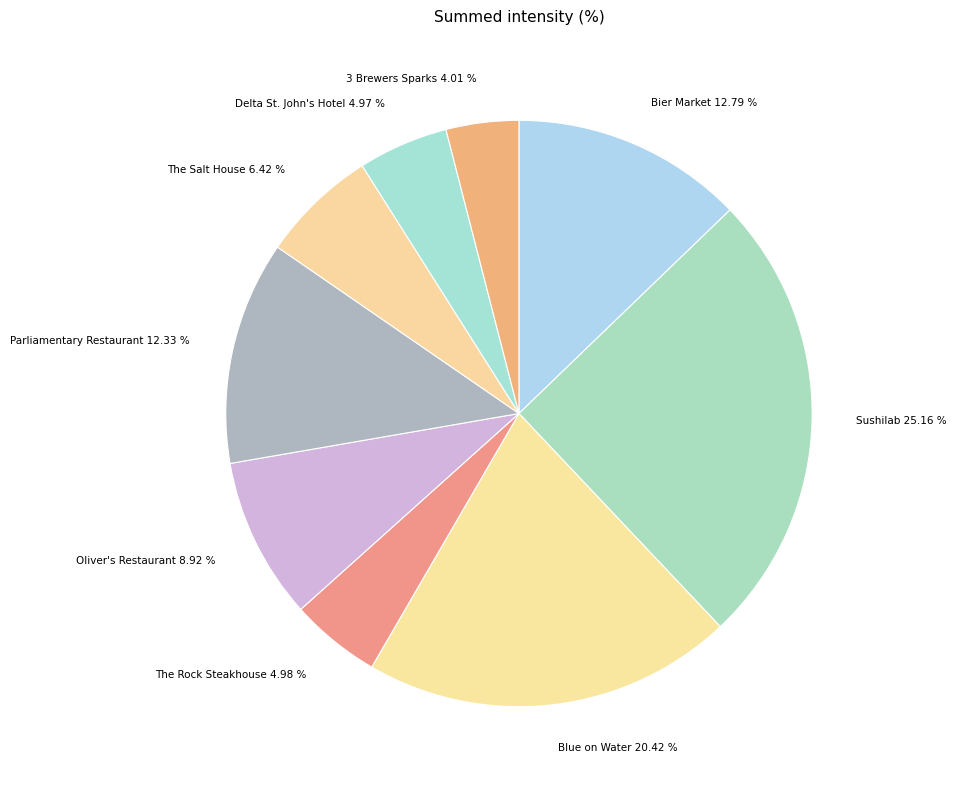

Is there a majority slice in this chart?

No